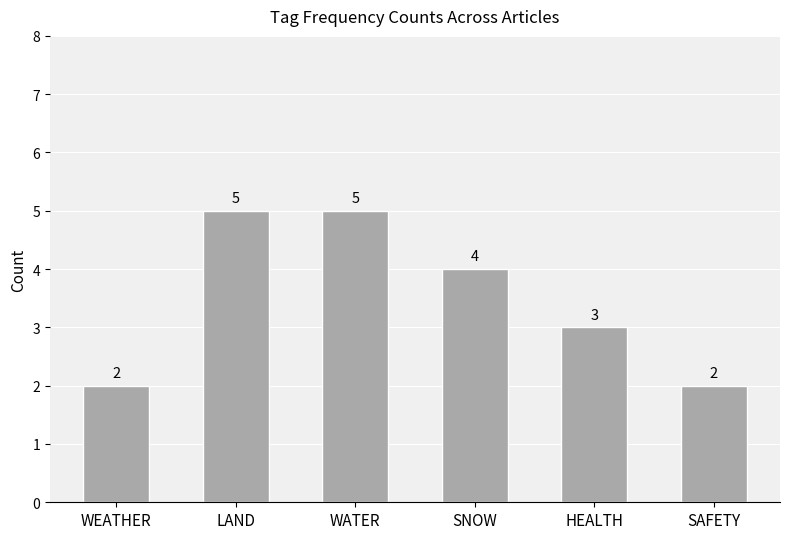

Is it true that the value at WEATHER is 1?

False